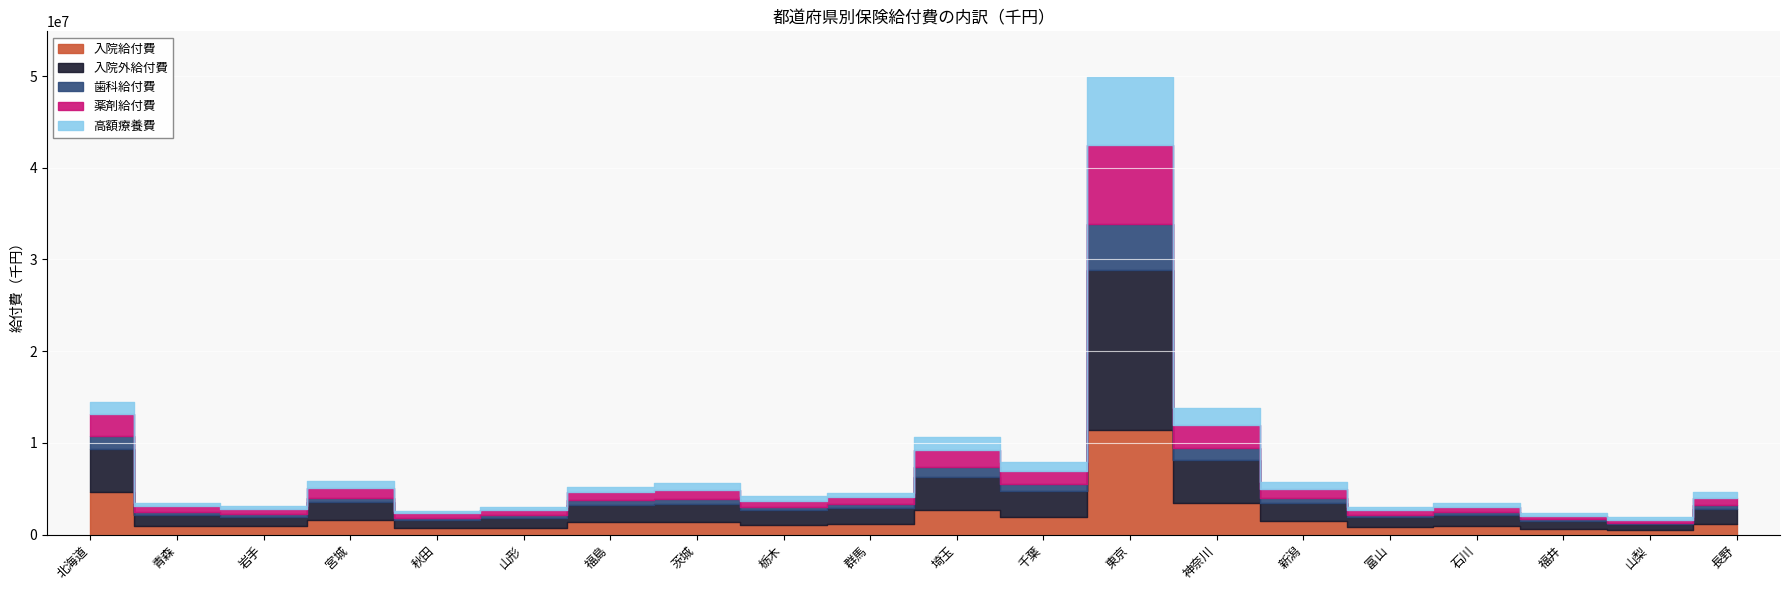

At which label is 入院給付費 closest to 5933184?

北海道